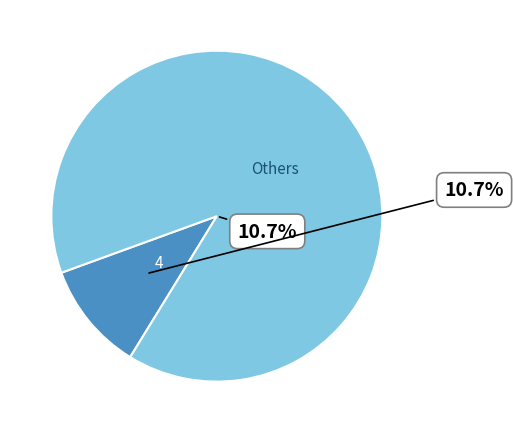

Do 11 and 6 together represent more than half of the pie?

No